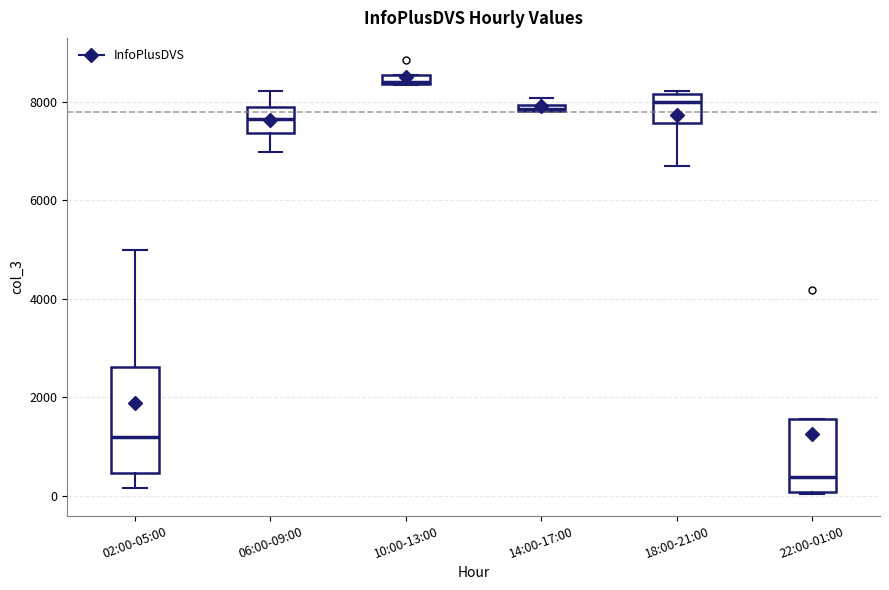

Where is the upper edge of the box for 18:00-21:00 on the y-axis? The values are not printed on the chart, so give them approximately, as read against the axis.

8200